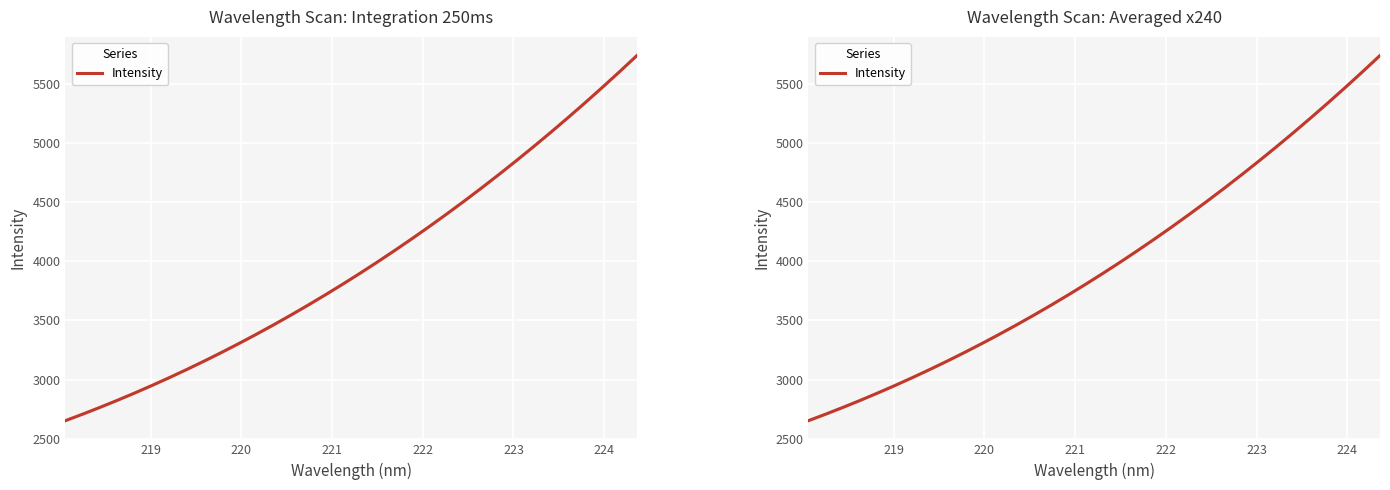

What is the label of the 5th point from the left?

222